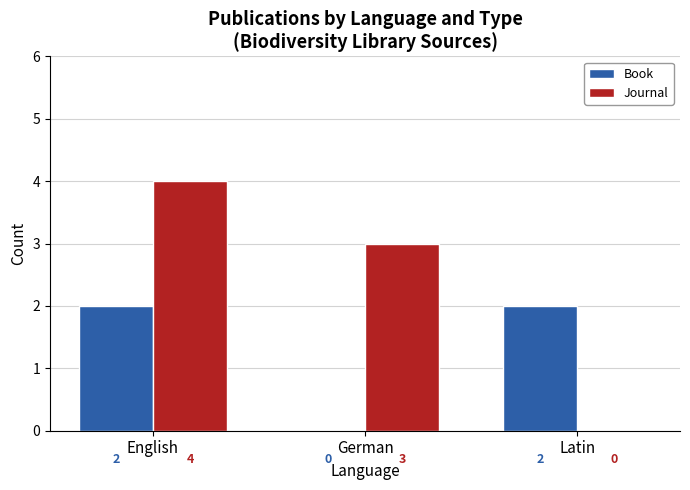

Reading left to right, what are all the values shown in this chart?

Book: 2	0	2
Journal: 4	3	0